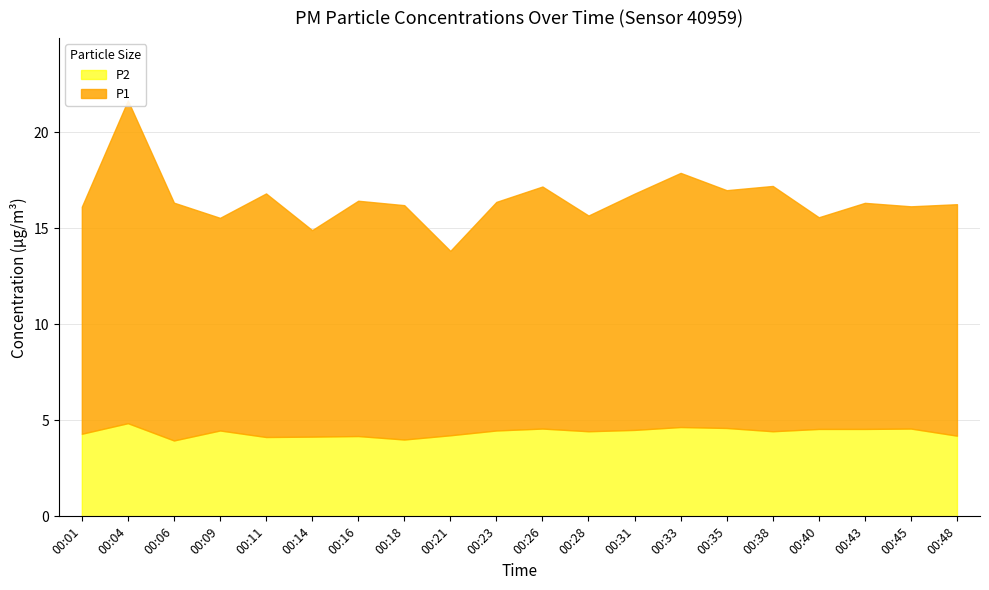

At how many categories does at least one series exceed 15?

1